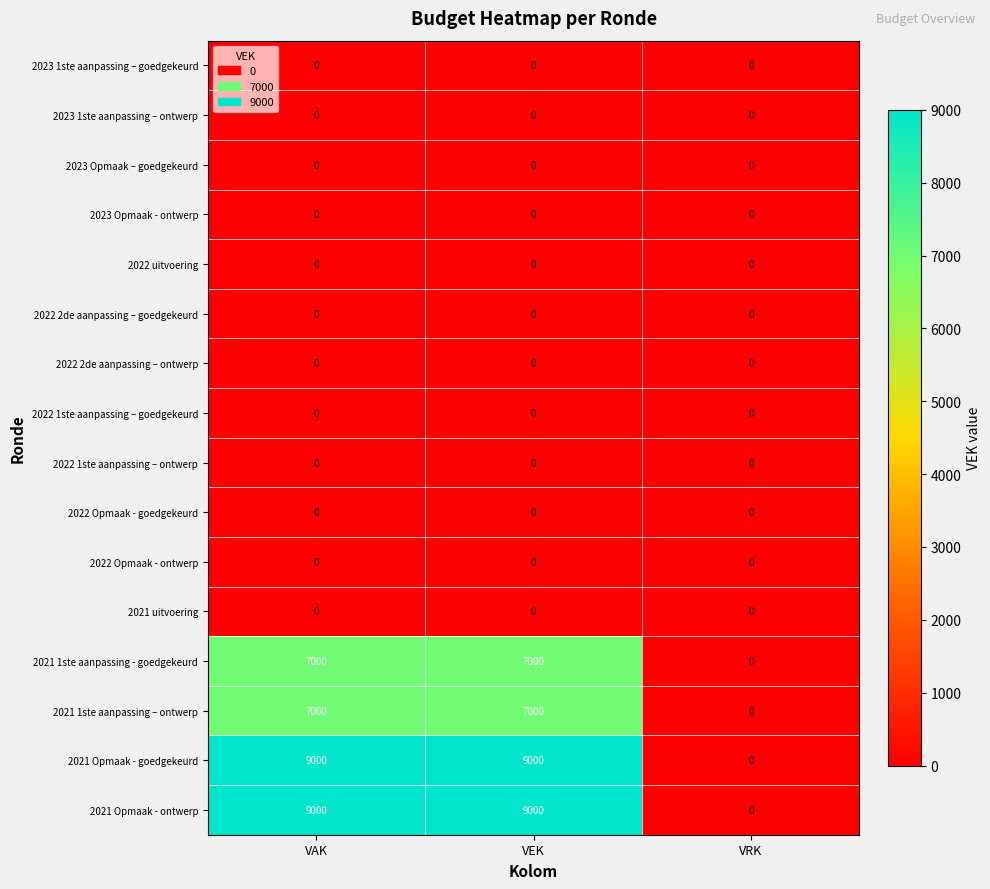

The 2021 Opmaak - goedgekeurd series shows 2798 at VAK. True or false?

False